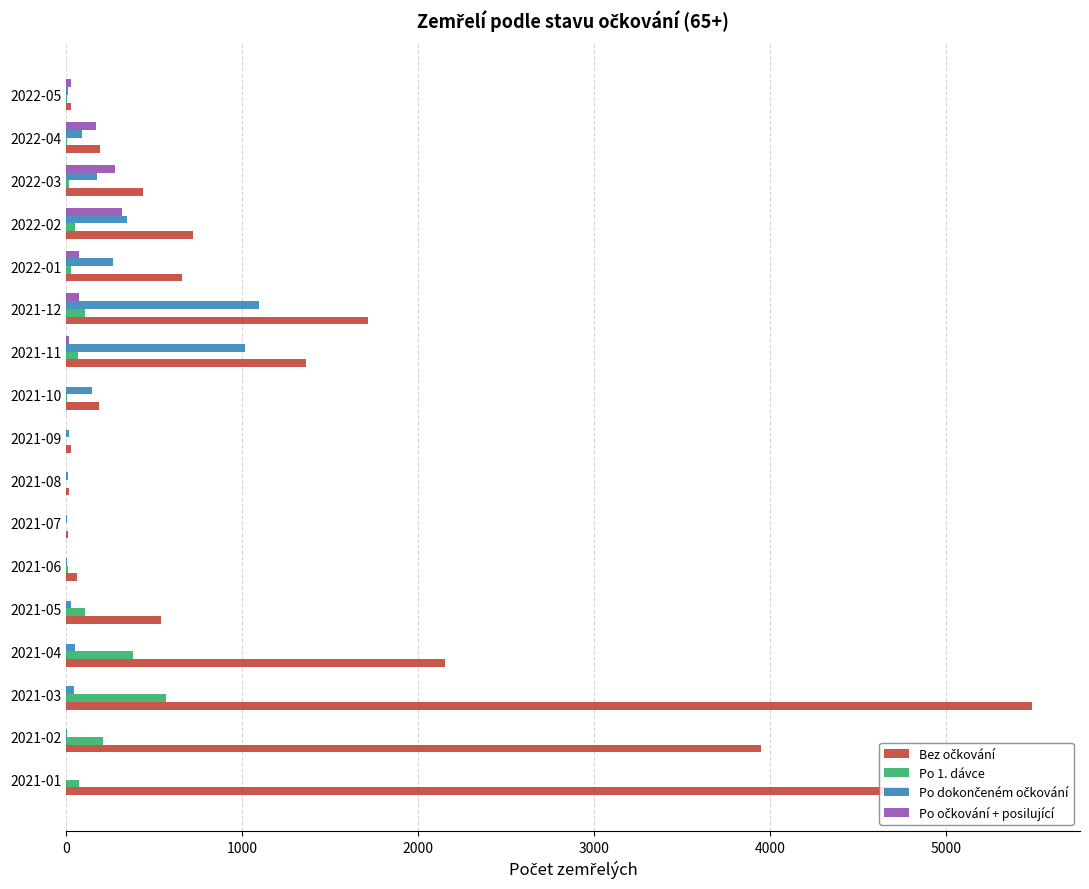

At which category does the chart reach its peak across all series?

2021-03